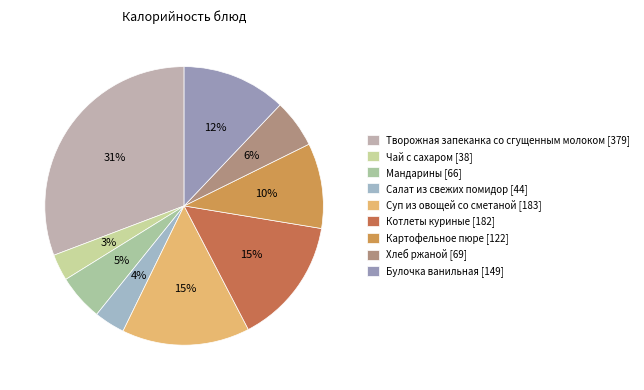

How many segments does this pie chart have?

9